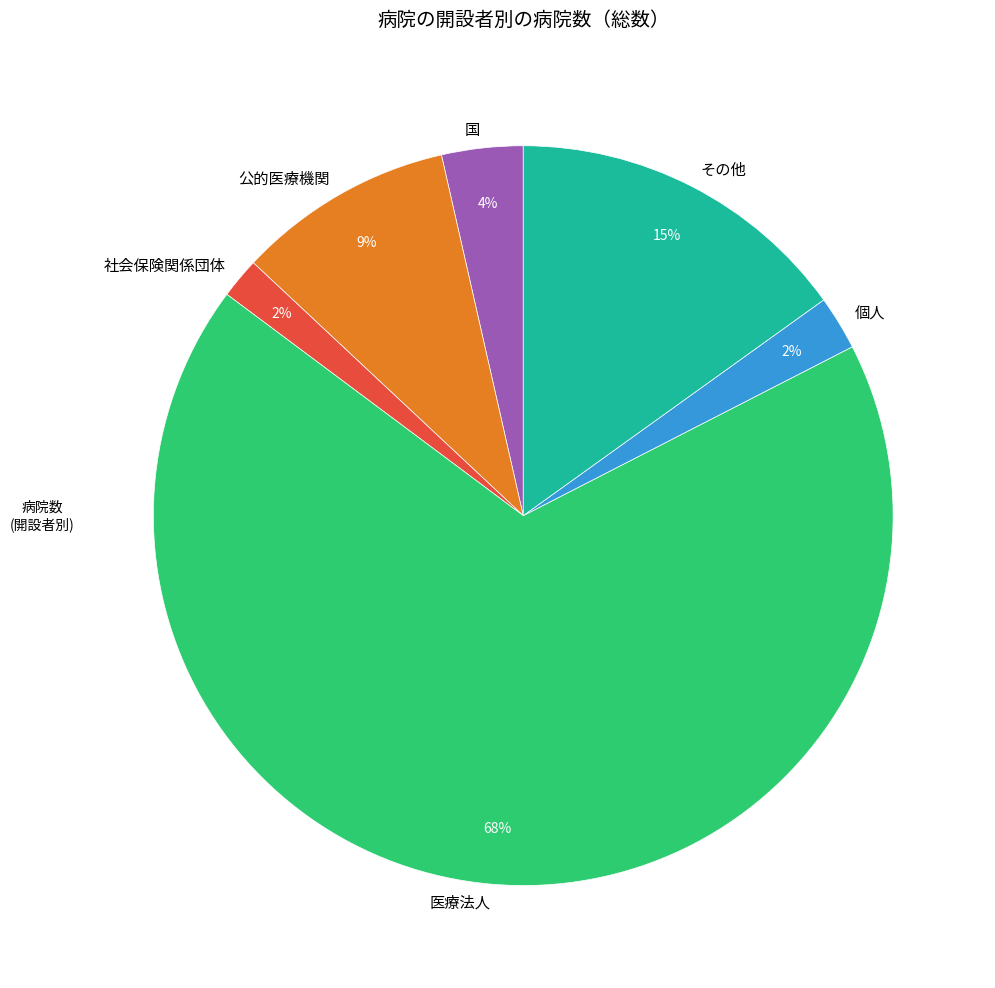

What is the largest slice in the pie chart?

医療法人